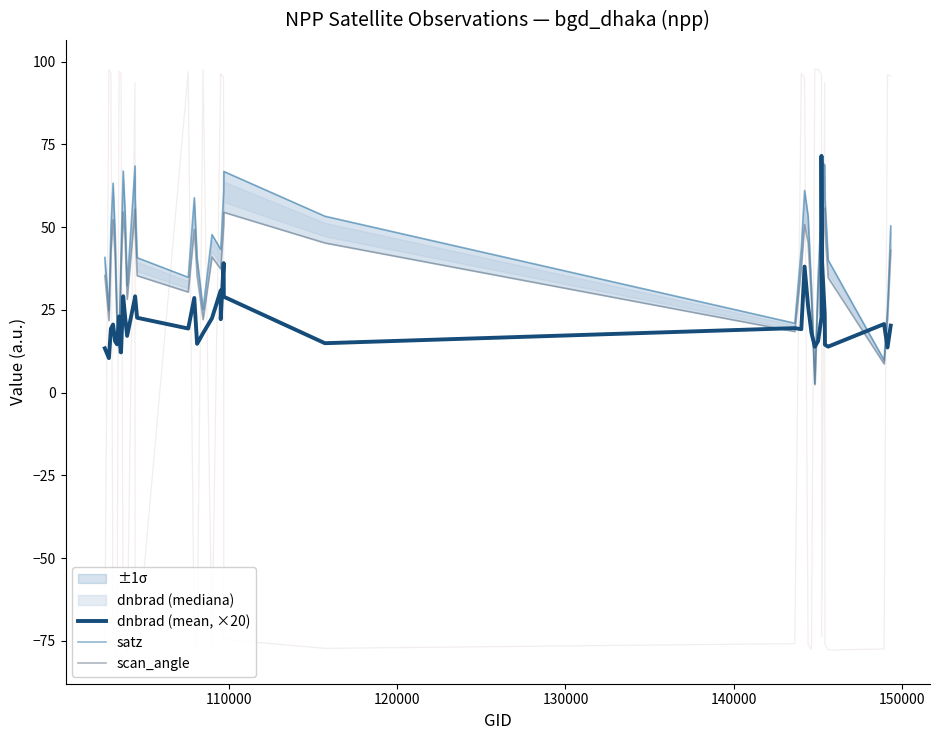

What is the minimum value for satz?

2.7